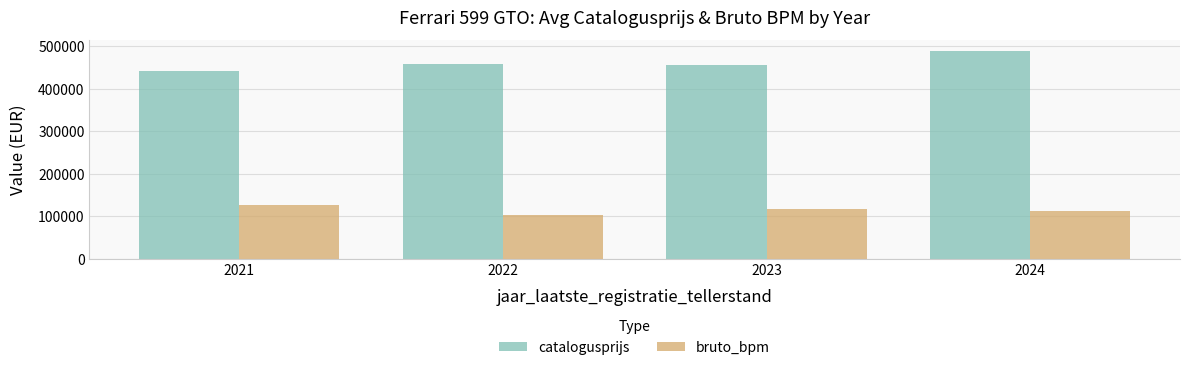

What is the maximum value for bruto_bpm?

125753